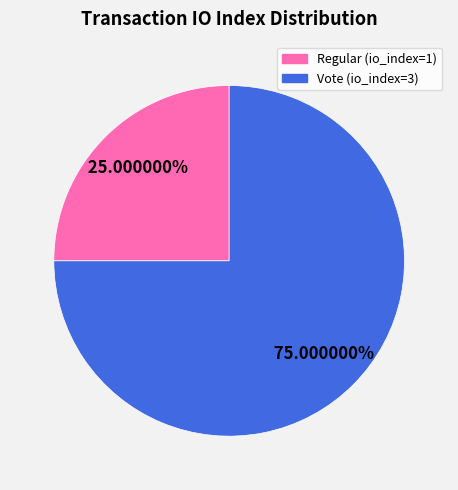

To the nearest percent, what is the difference between the Regular and Vote slice percentages?

50%